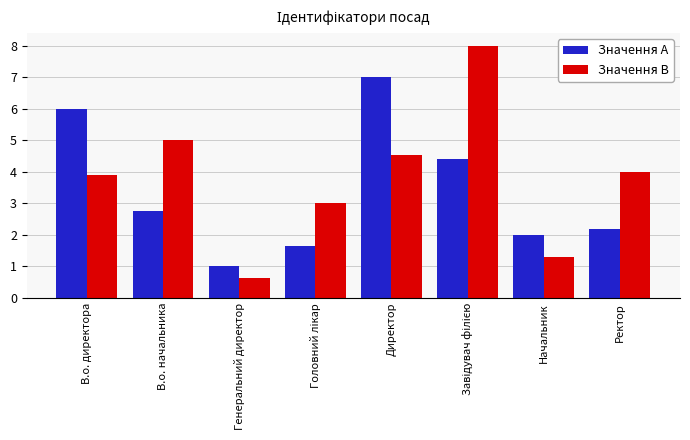

Which series has the largest range (max minus min)?

Значення B